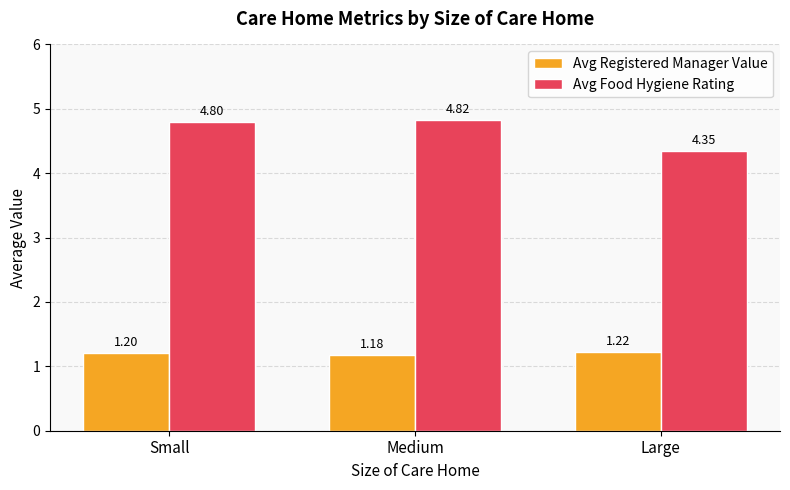

How many bars are there in each group?

2